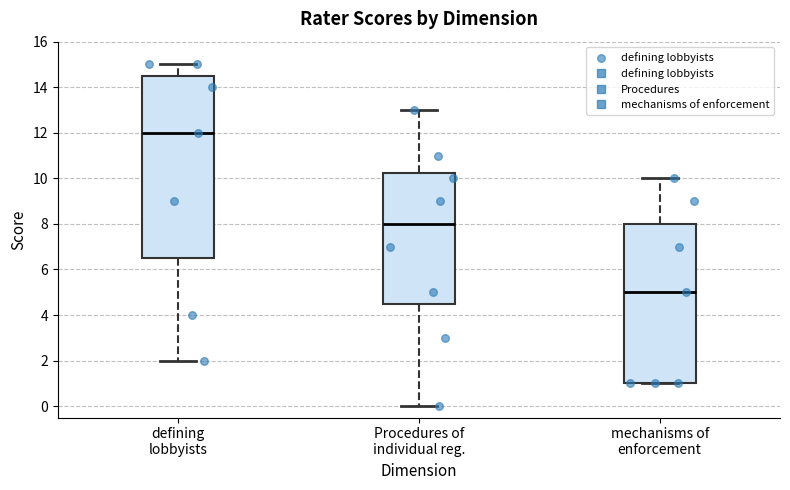

Where is the upper edge of the box for mechanisms of enforcement on the y-axis? The values are not printed on the chart, so give them approximately, as read against the axis.

8.0